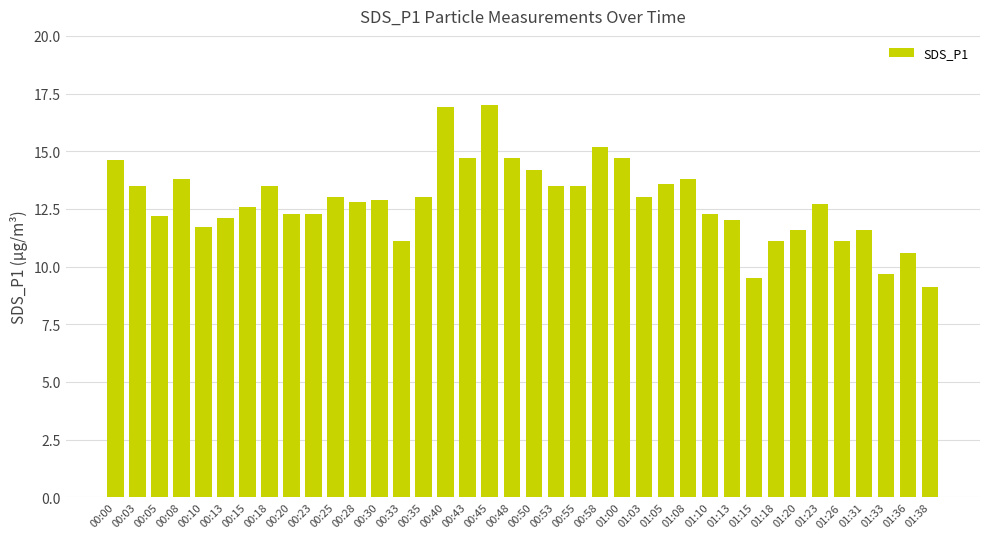

Count the number of categories in the chart.

38